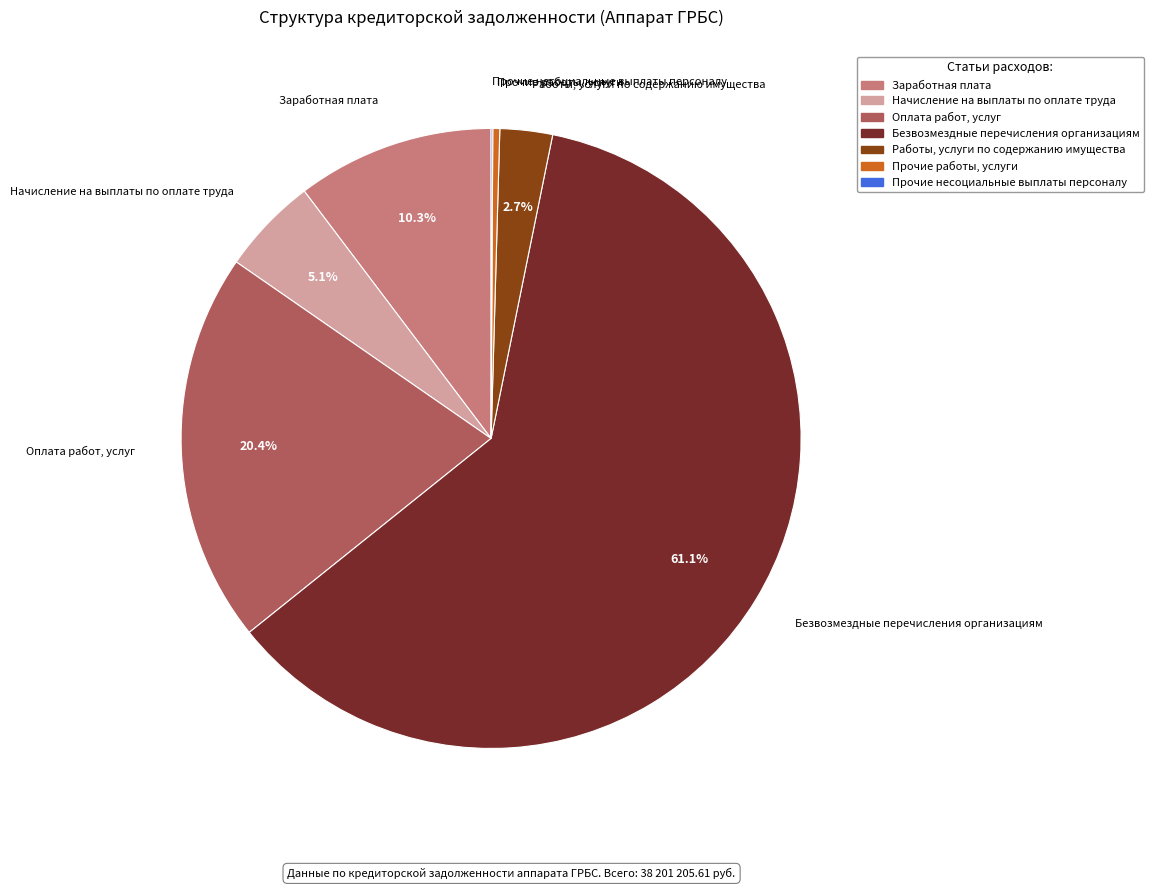

Which slice represents more than half of the pie?

Безвозмездные перечисления организациям